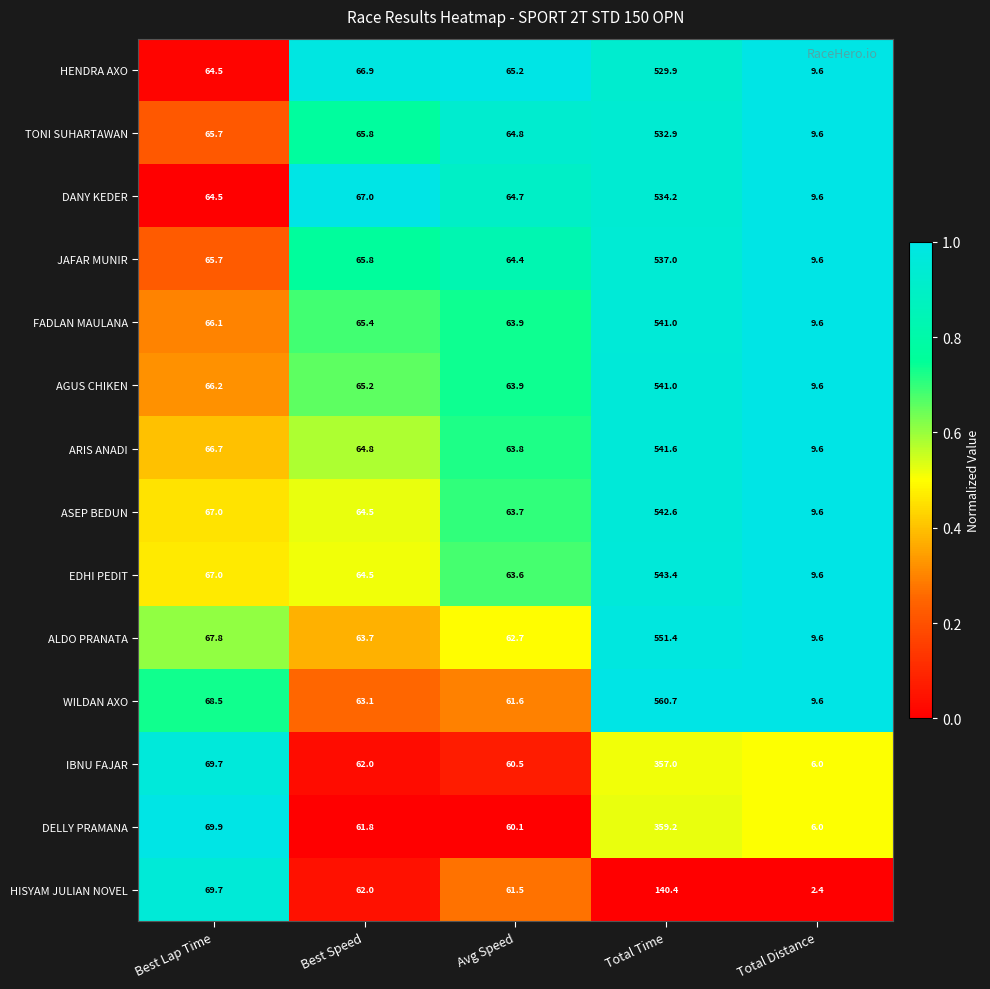

Which series has the largest total across all categories?

WILDAN AXO